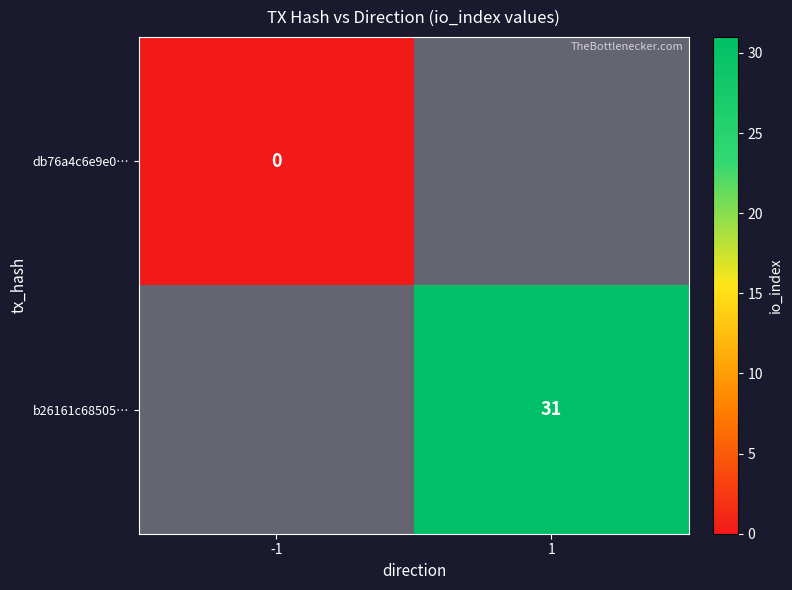

List the series in order of their overall mean, lowest first.

db76a4c6e9e0…, b26161c68505…